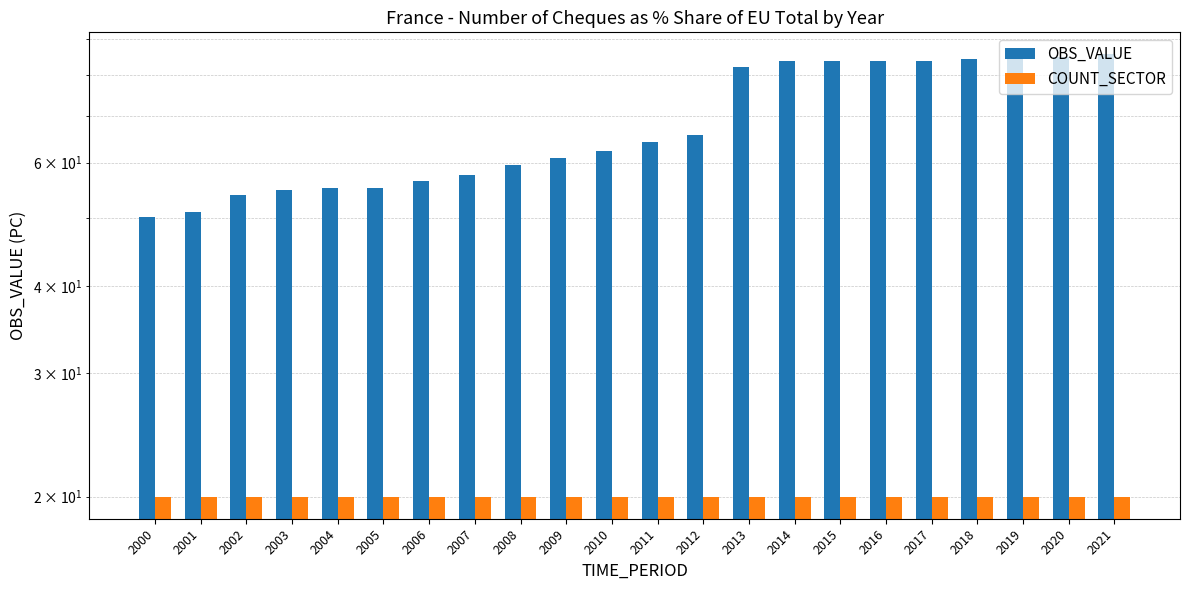

What are all the series names shown in the legend?

OBS_VALUE, COUNT_SECTOR